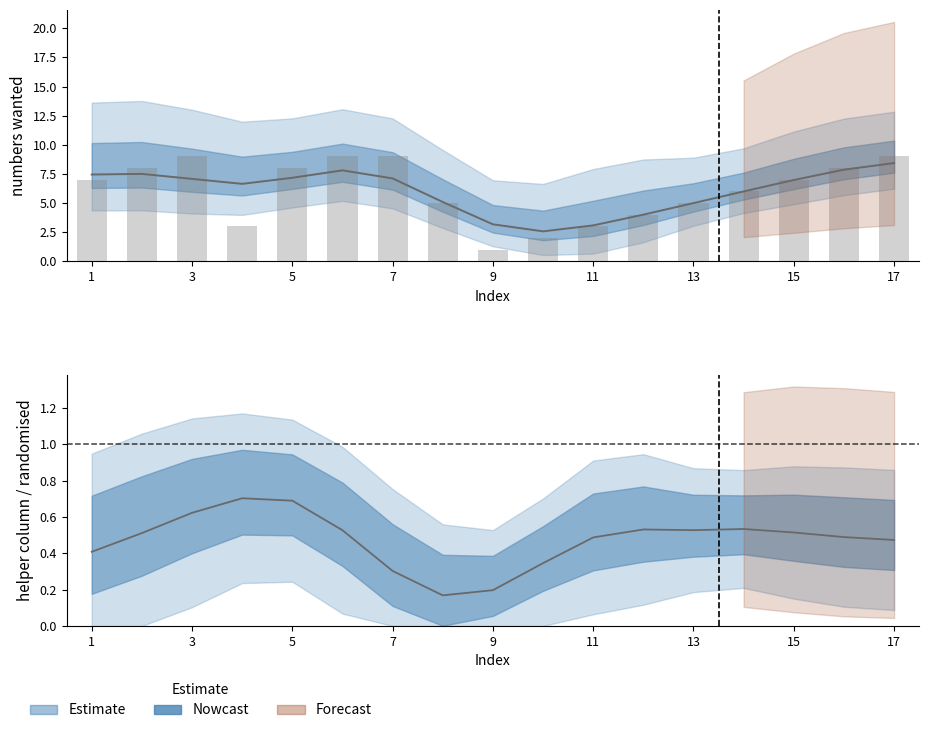

Which series has the widest spread of values?

numbers wanted